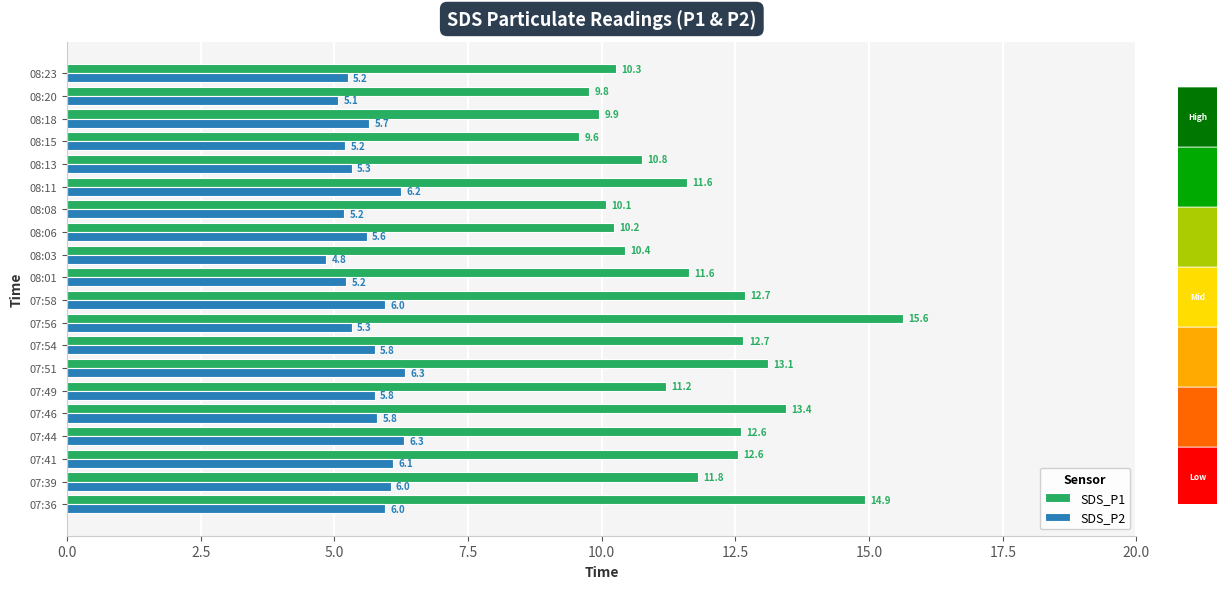

Which category has the lowest value across all series?

08:03